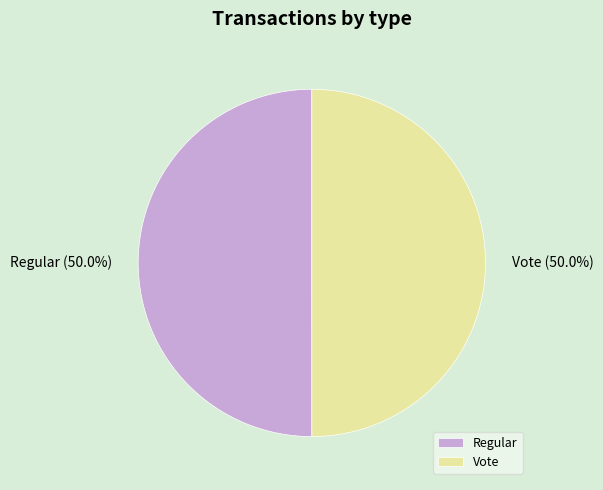

Do Vote and Regular together represent more than half of the pie?

Yes